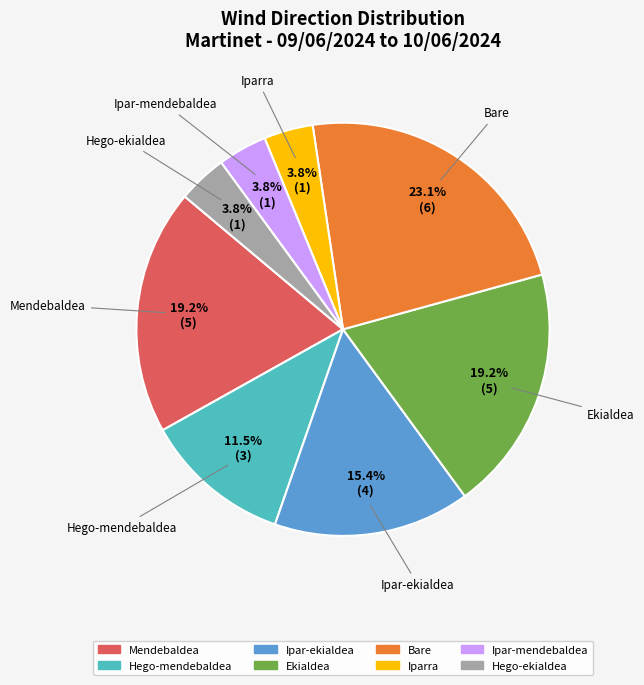

Combined, do Mendebaldea and Ipar-mendebaldea account for over 50%?

No